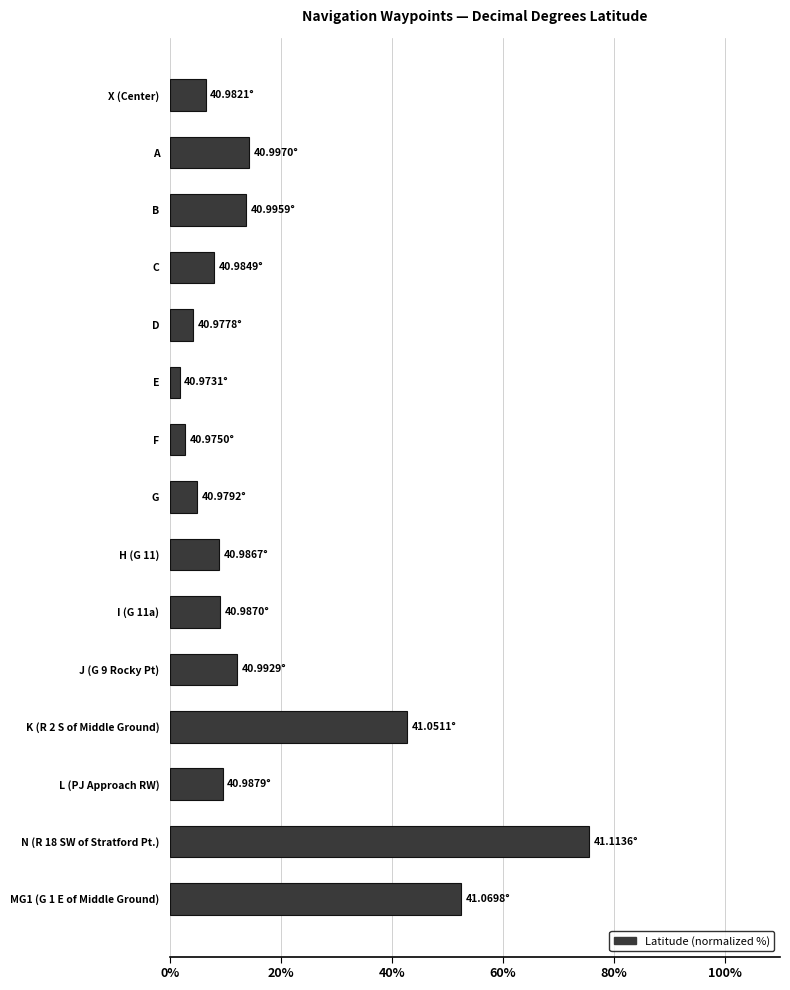

What is the sum of all values?

265.3